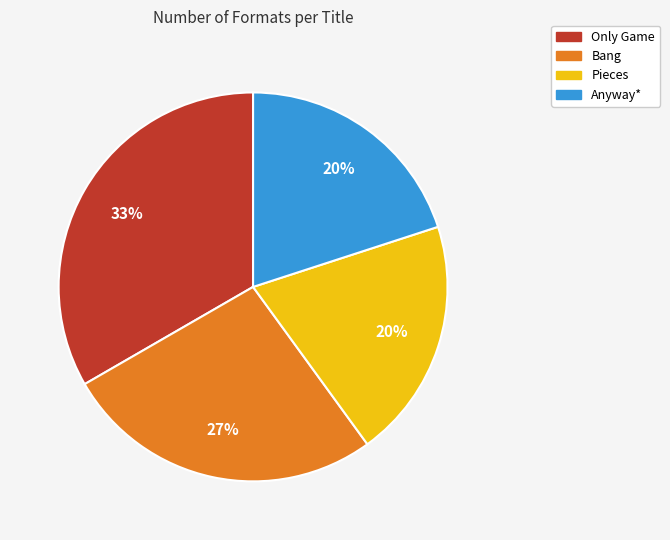

How many slices are in this pie chart?

4